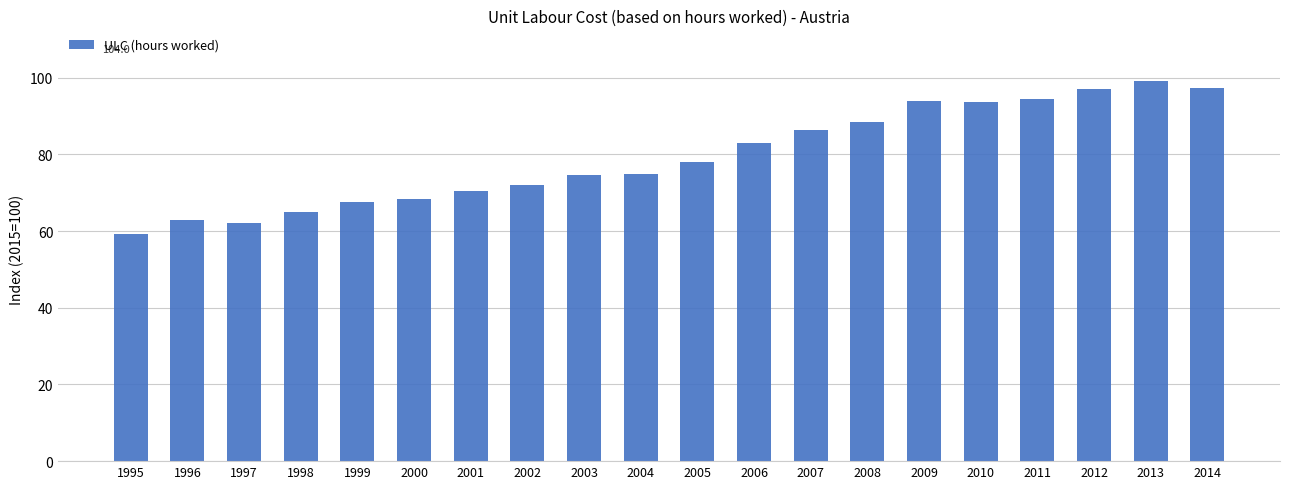

What is the value of the 4th bar from the left?

64.9